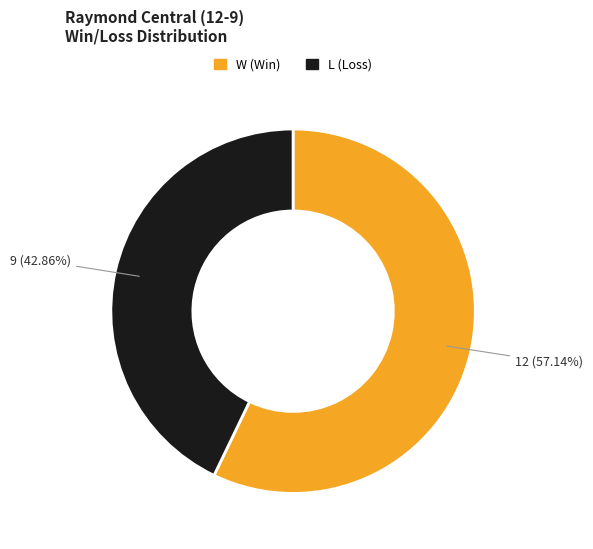

How many slices are in this pie chart?

2